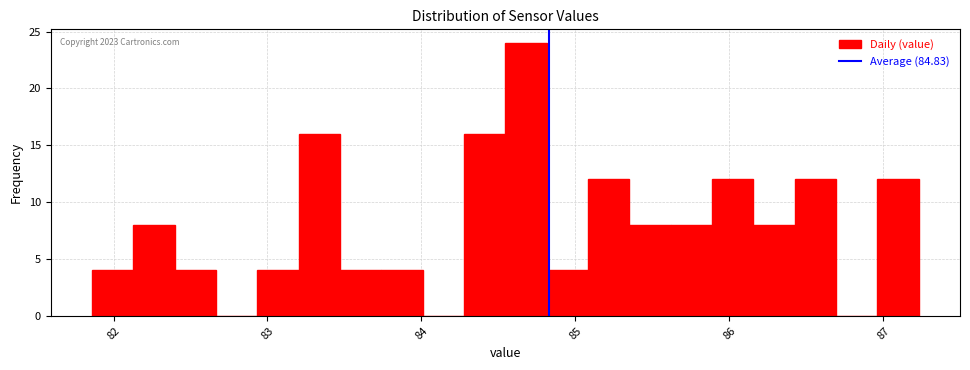

Around what value on the x-axis is the tallest bar? Give the approximate position of its centre, as read against the axis.

84.7